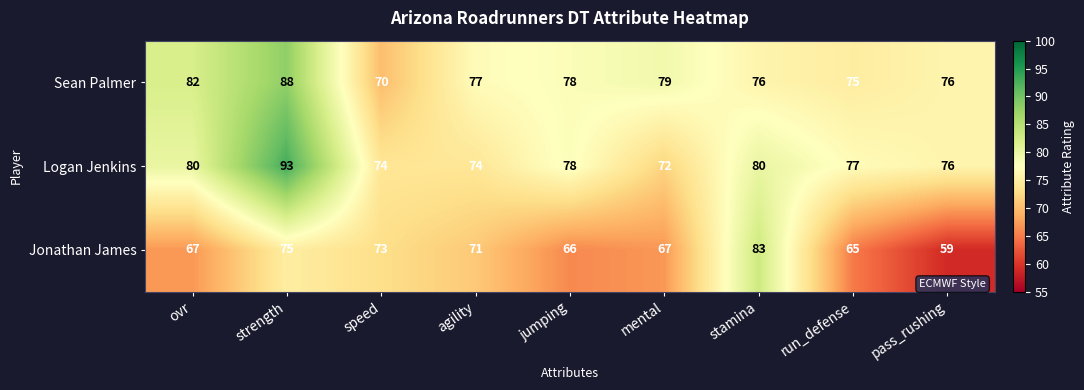

How many series are shown in this chart?

3